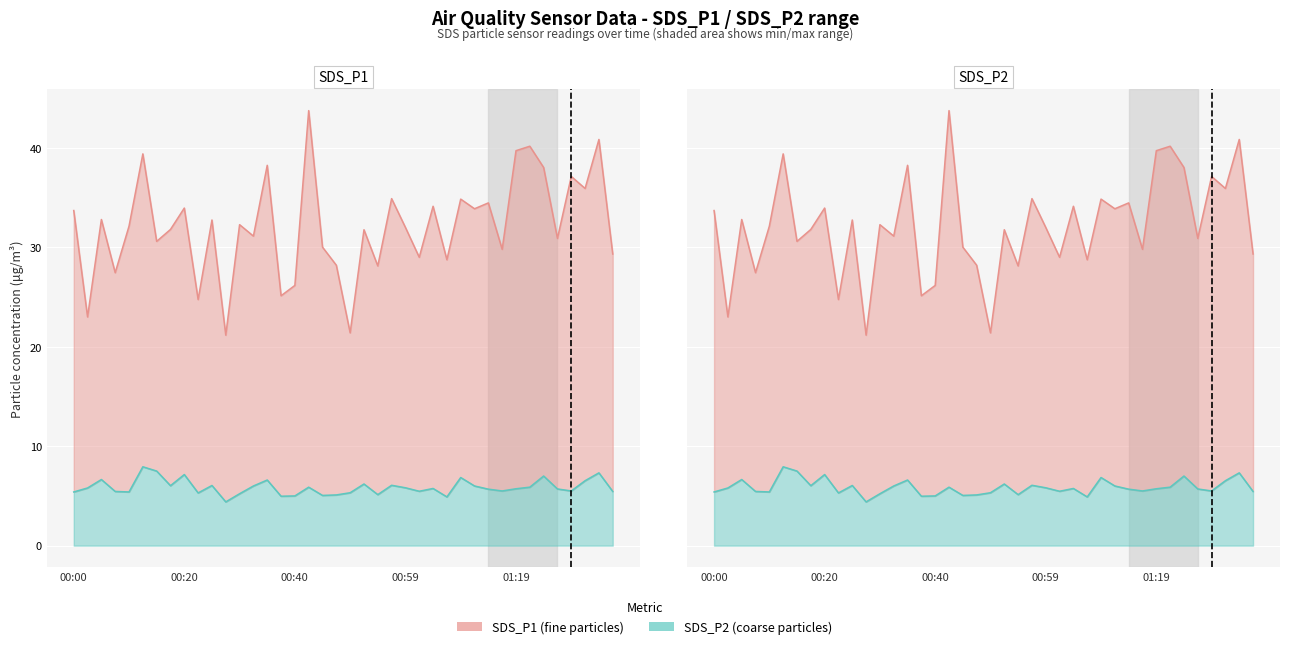

How many series are shown in this chart?

2